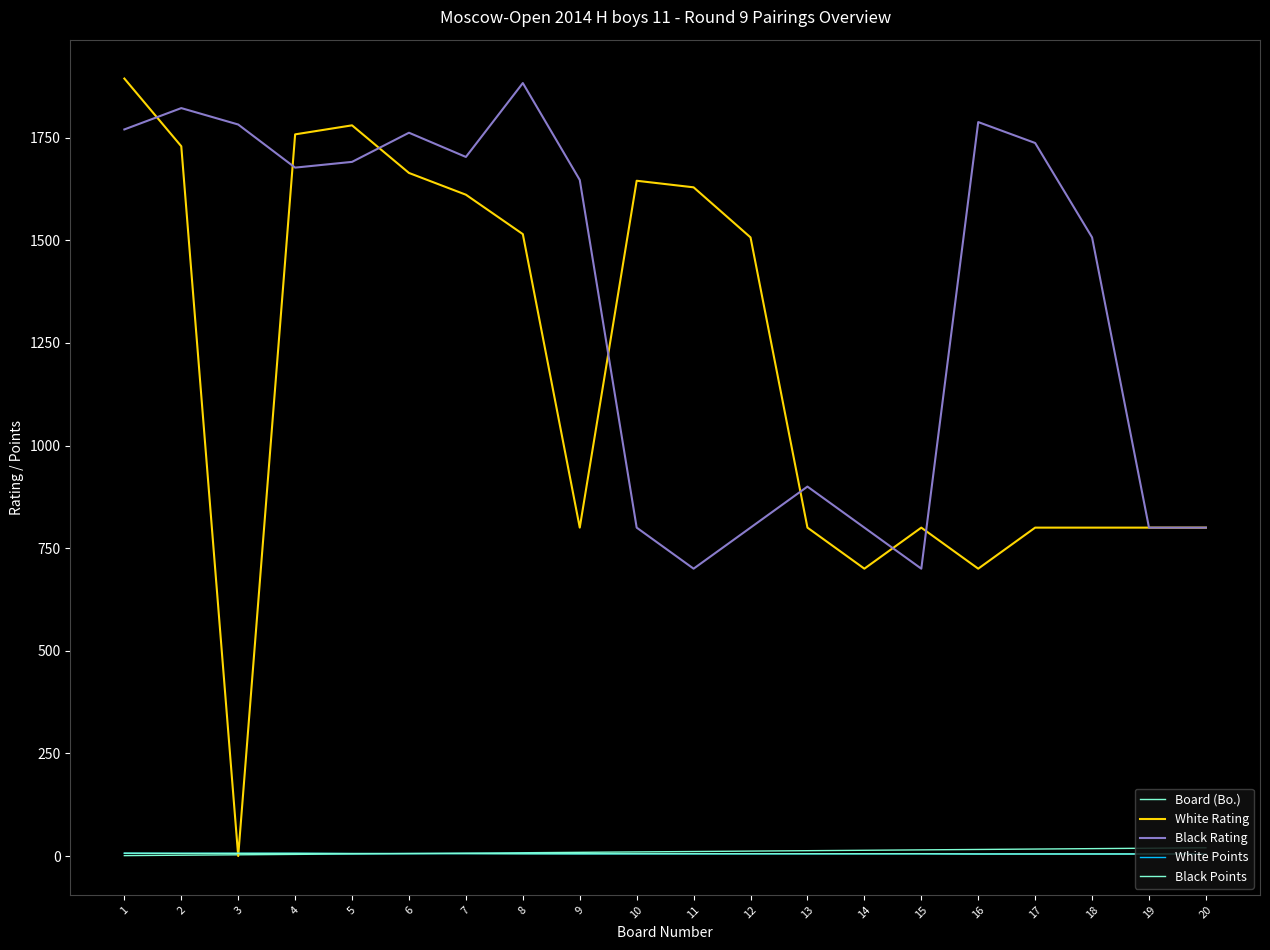

True or false: White Rating has a value of 700.0 at 16.

True